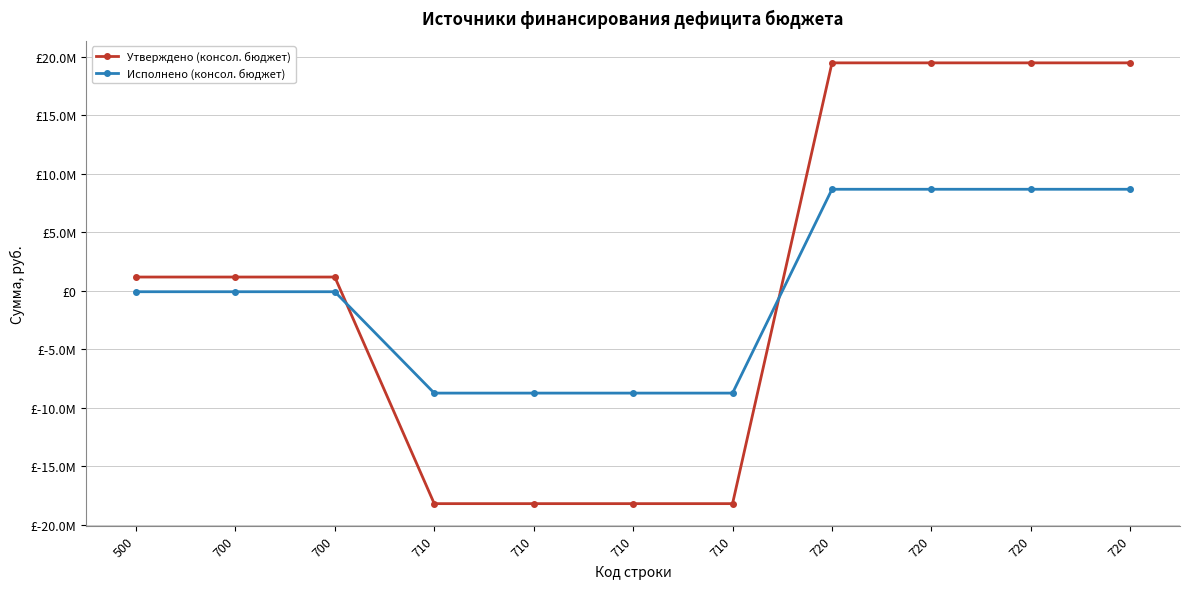

What is the average value of the Исполнено (консол. бюджет) series?

-59284.1